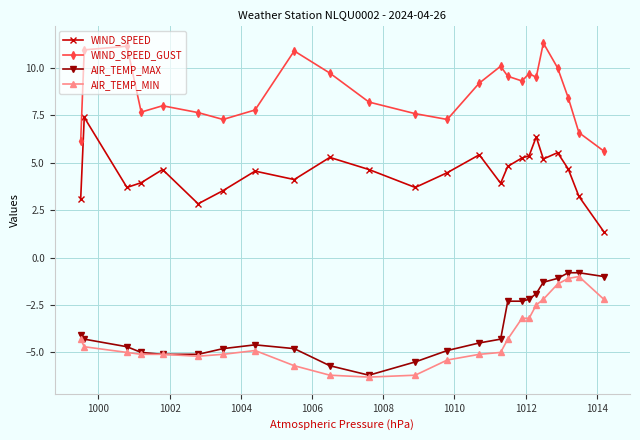

What is the greatest value displayed?

11.3